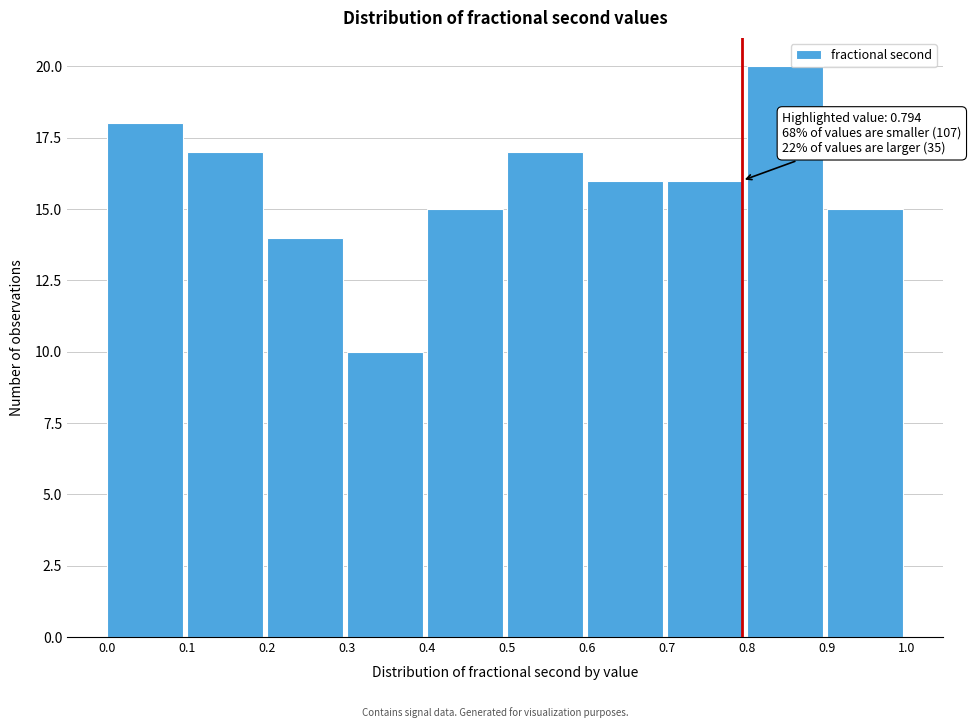

Over which range of the x-axis is the bar tallest?

0.8 to 0.9